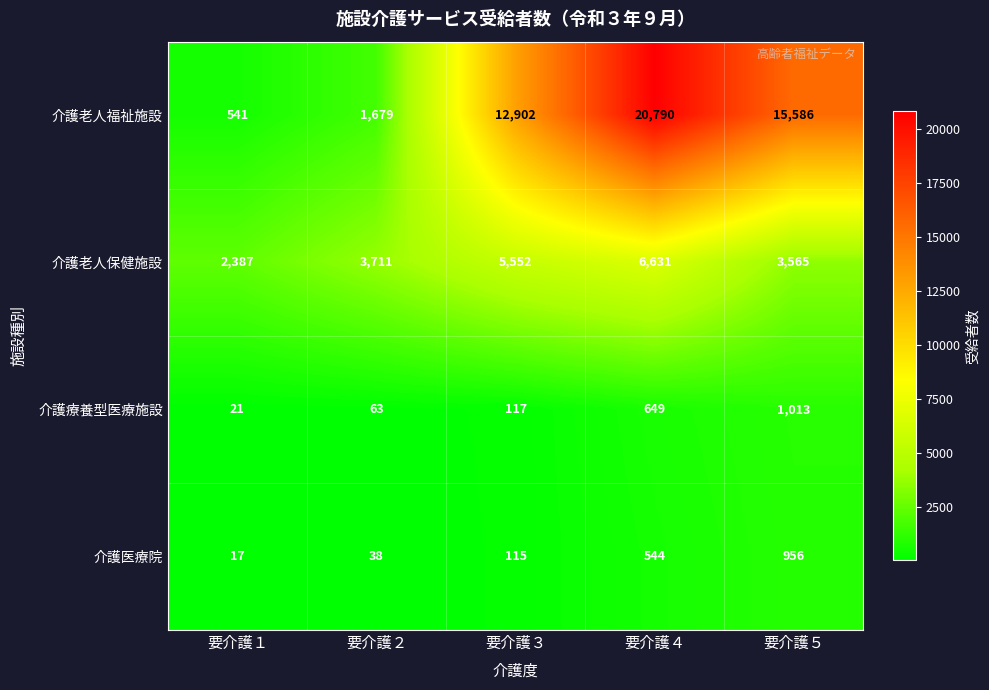

What is the difference between the highest and lowest values at 要介護４?

20246